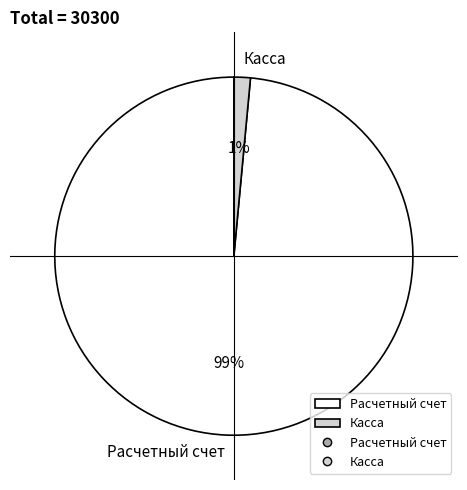

Do Касса and Расчетный счет together represent more than half of the pie?

Yes